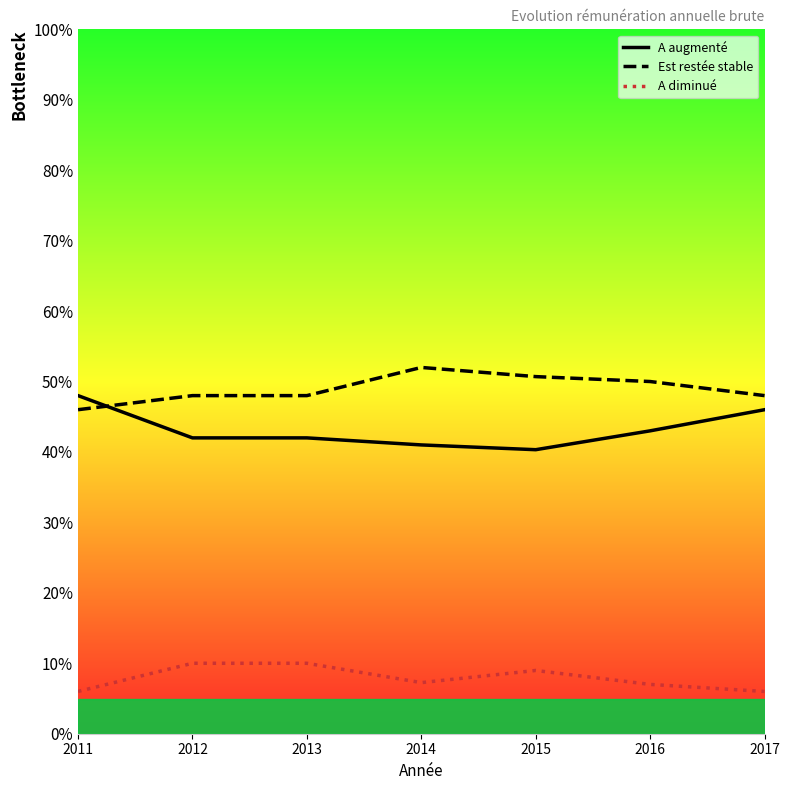

Which series ends up on top after the final intersection of A augmenté and Est restée stable?

Est restée stable